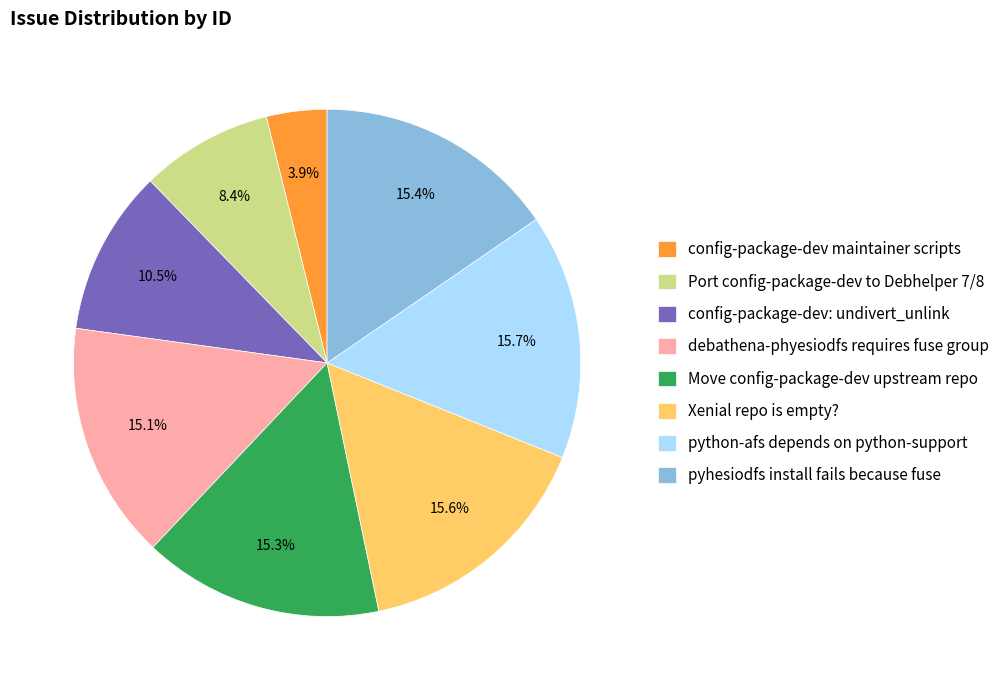

What percentage is the Xenial repo is empty? slice, to the nearest percent?

16%